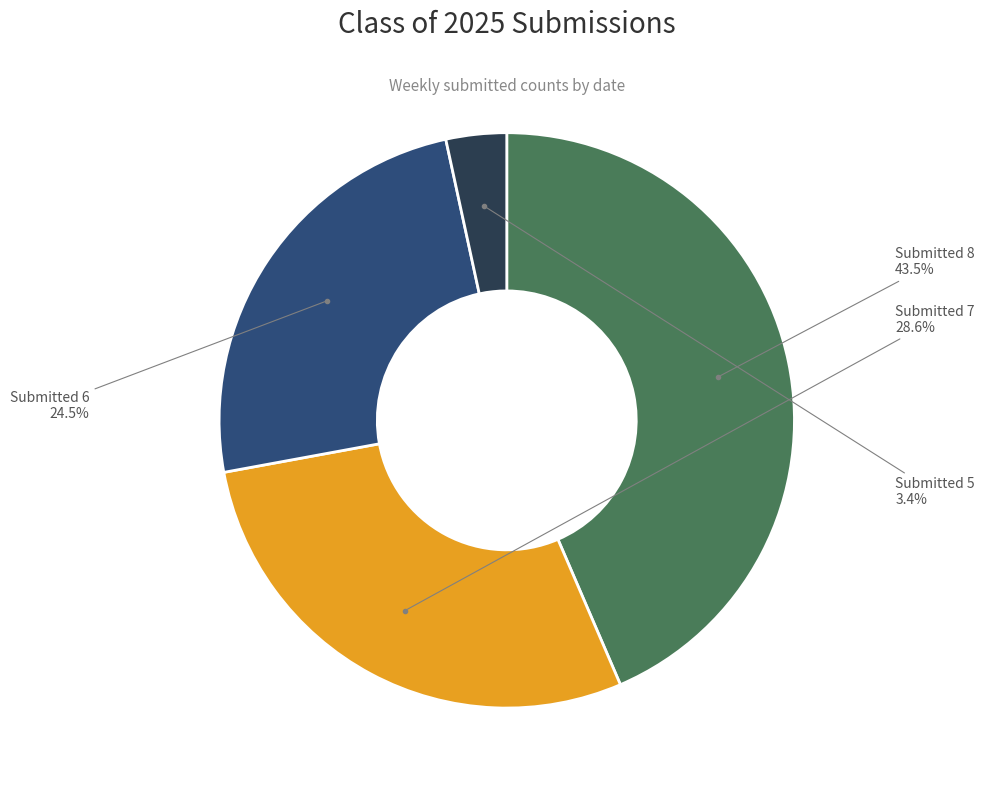

Is there any slice that represents more than half of the pie?

No